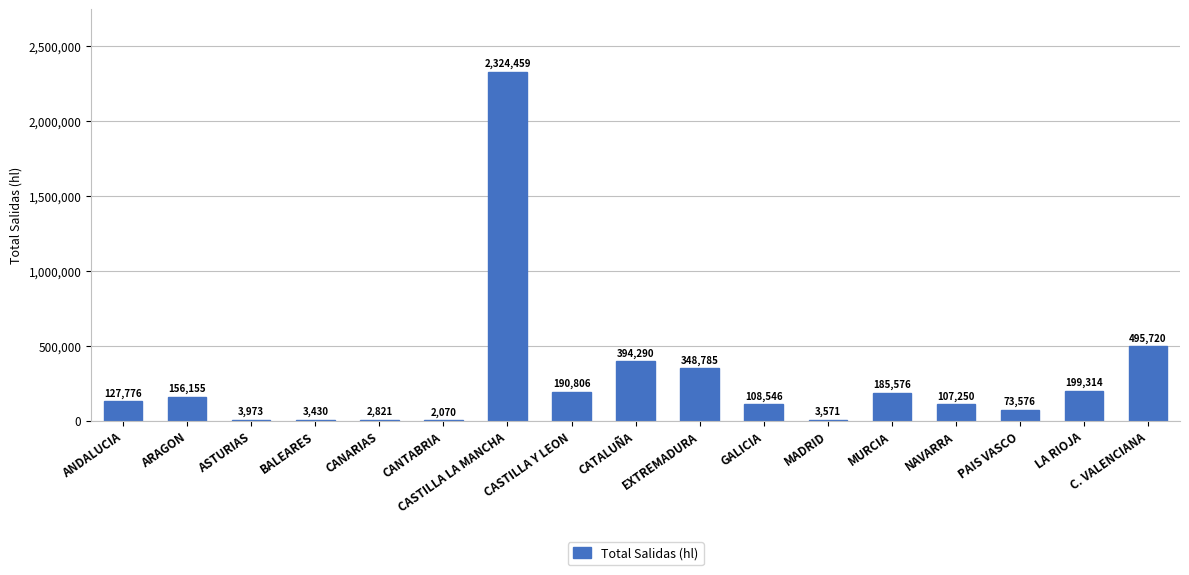

Are the bars horizontal?

No